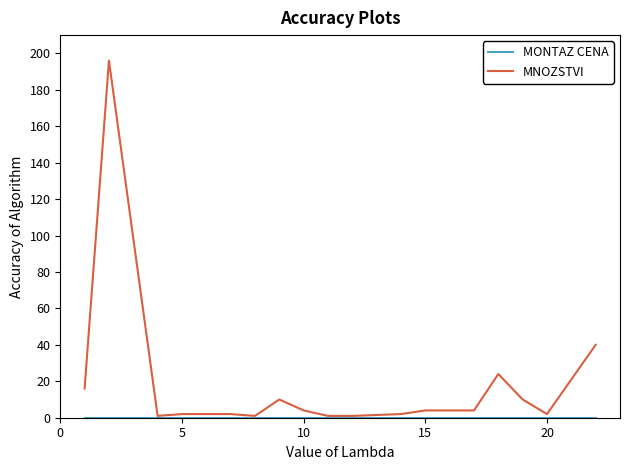

What is the maximum value shown in the chart?

196